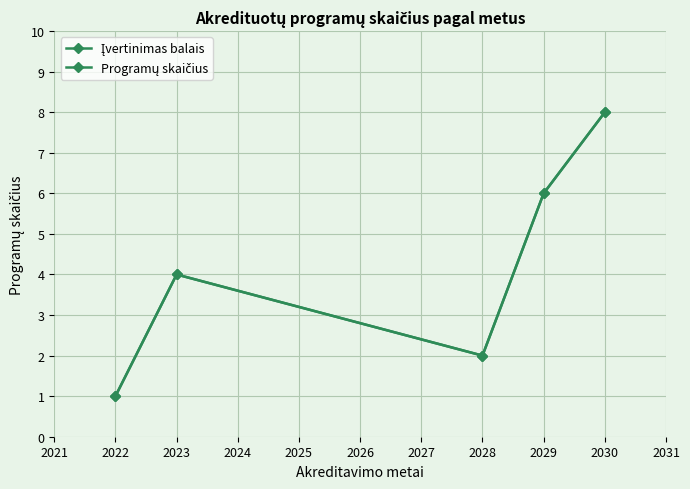

Does the chart have visible grid lines?

Yes